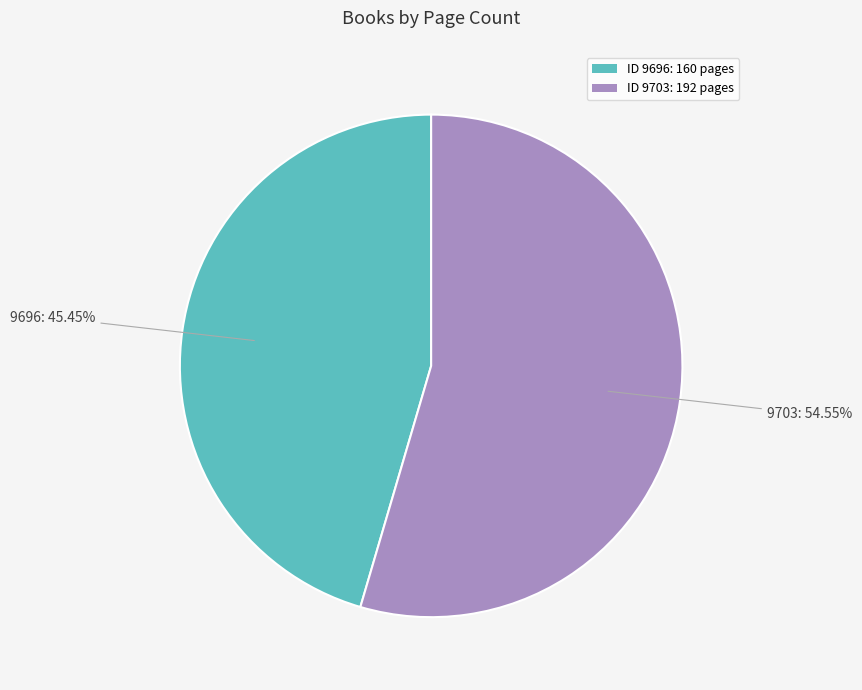

Does any single category account for the majority?

Yes